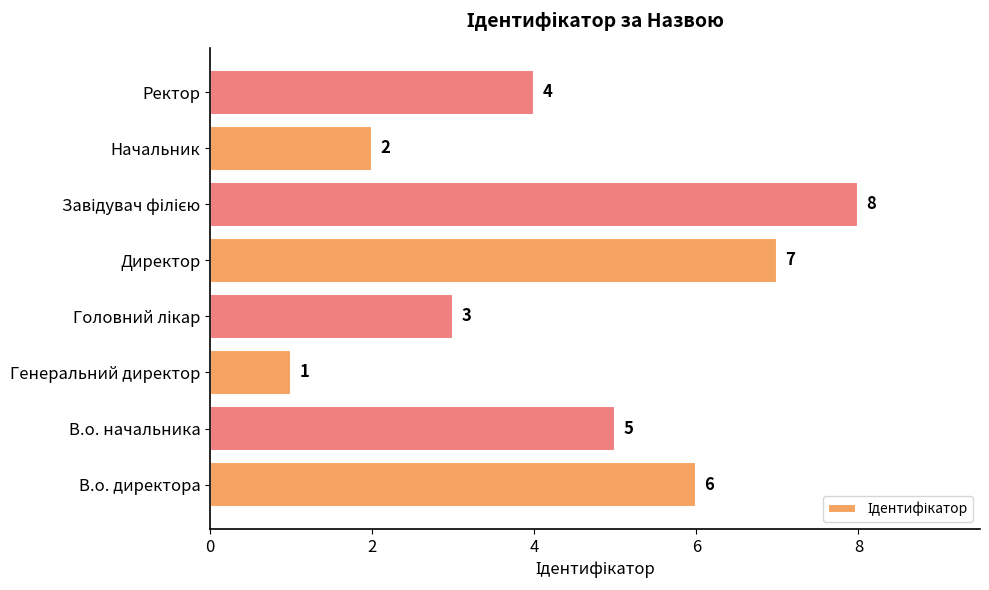

Which has a higher value, Начальник or В.о. директора?

В.о. директора